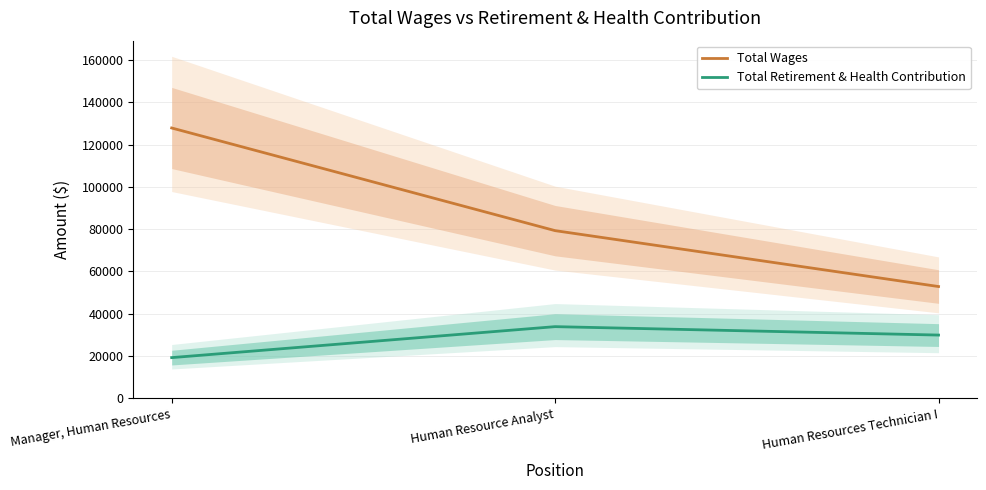

Which series changed the most between Human Resource Analyst and Human Resources Technician I?

Total Wages